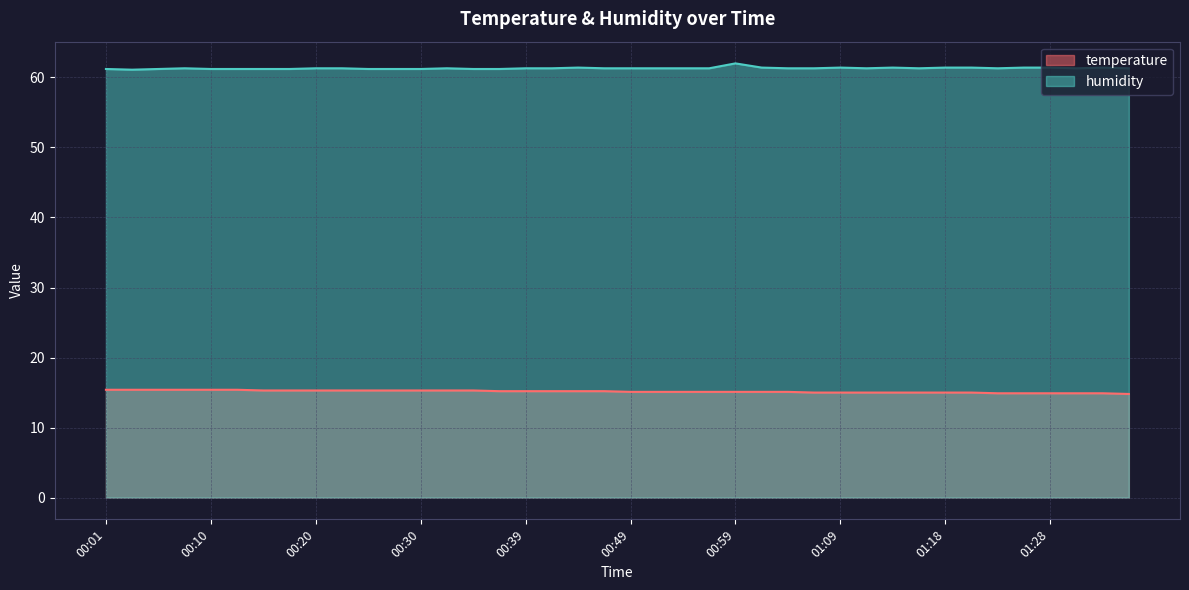

At which category does humidity reach its first local valley?

00:03